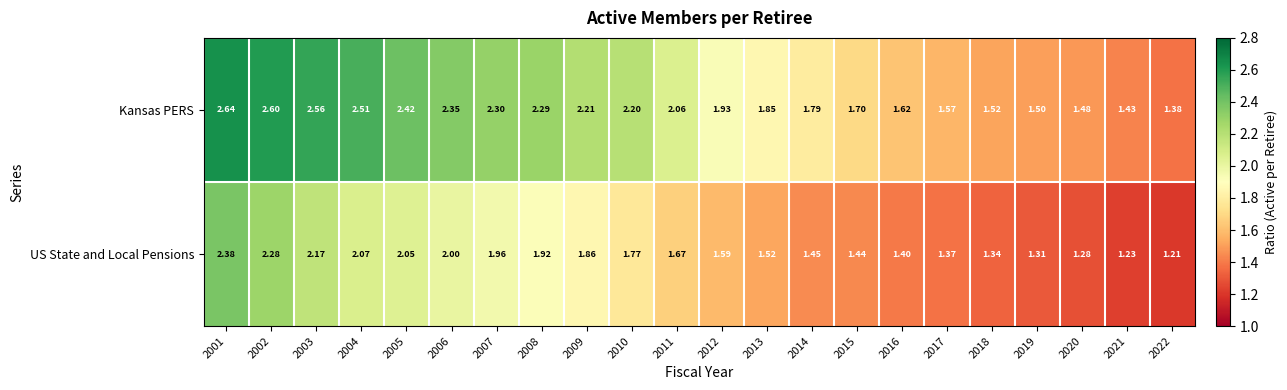

Which series changed the most between 2005 and 2017?

Kansas PERS